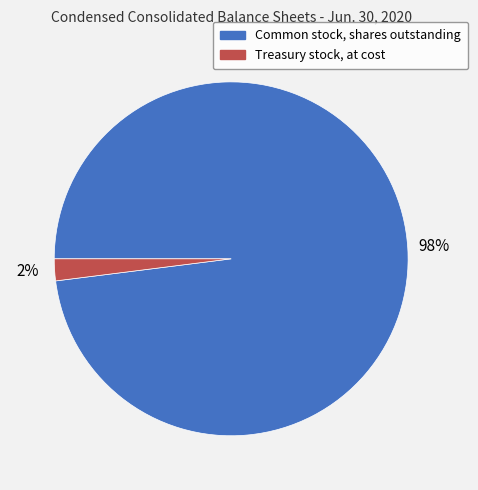

To the nearest percent, what is the combined percentage of Common stock, shares outstanding and Treasury stock, at cost?

100%